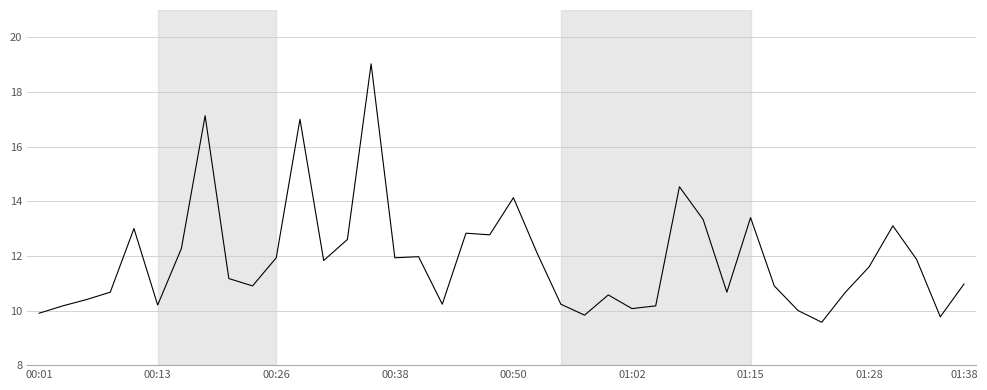

What is the difference between the maximum and minimum values?

9.5